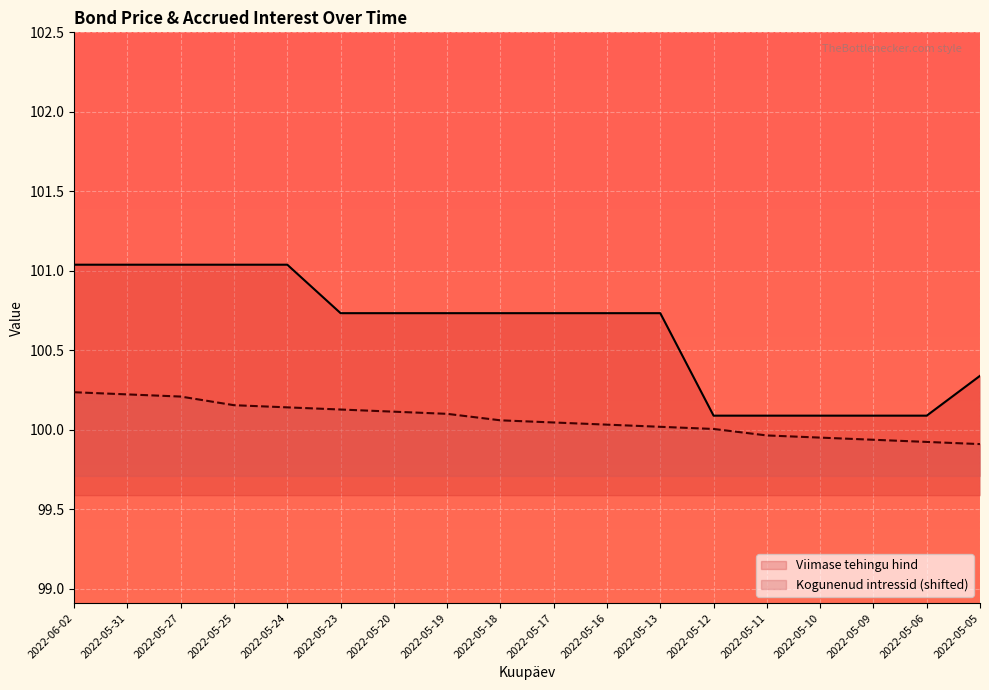

How many lines are shown in the chart?

2